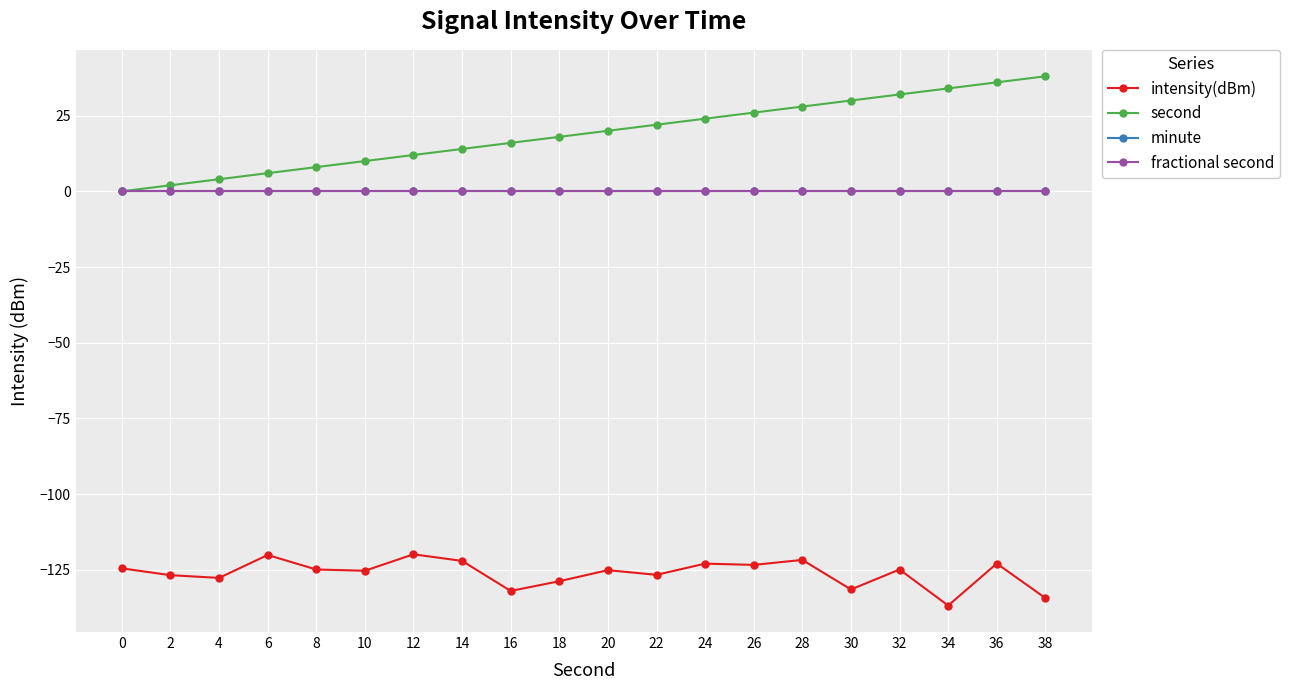

Is this an area chart (filled region under the line)?

No